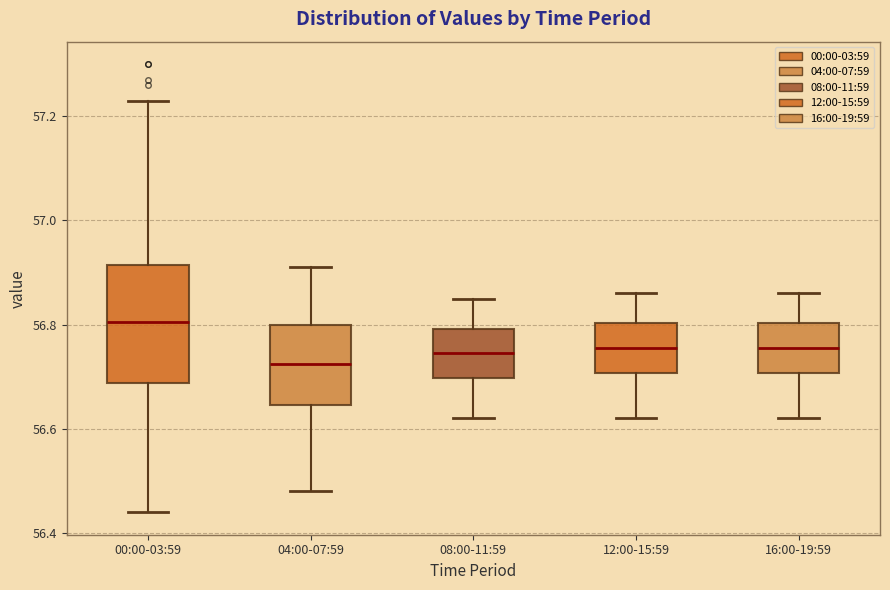

Which box has the highest median line?

00:00-03:59